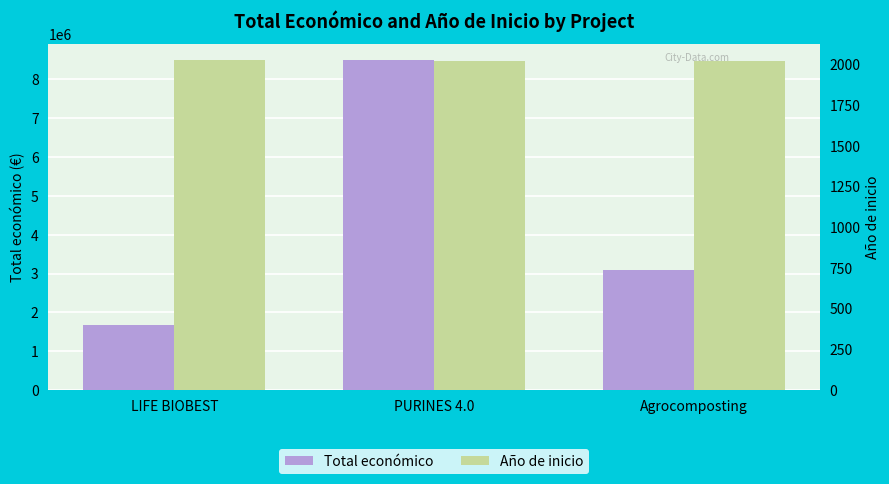

What is the maximum value shown in the chart?

8484999